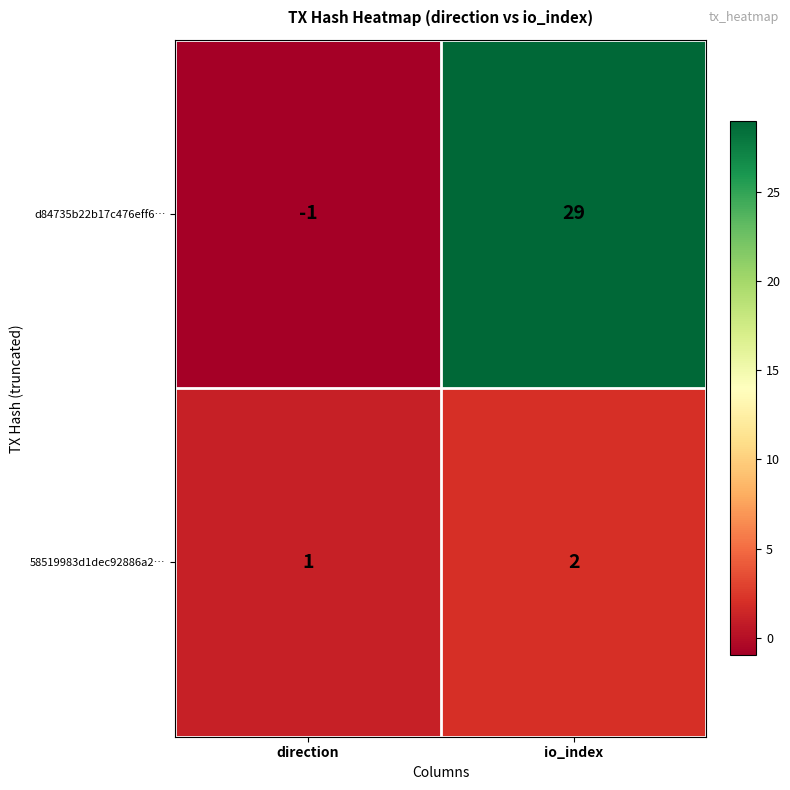

The value of d84735b22b17c476eff6… at io_index is 40. True or false?

False